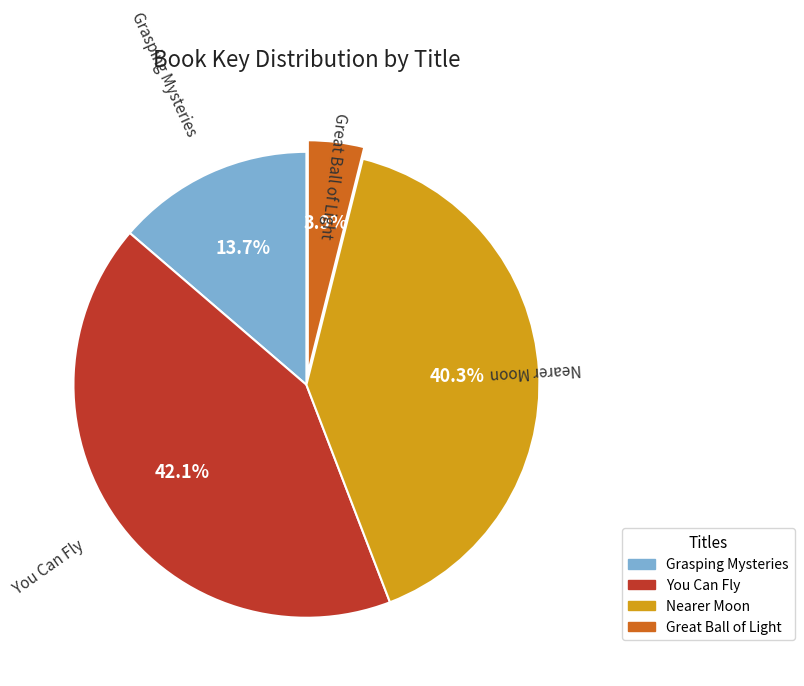

Between You Can Fly and Nearer Moon, which is larger?

You Can Fly